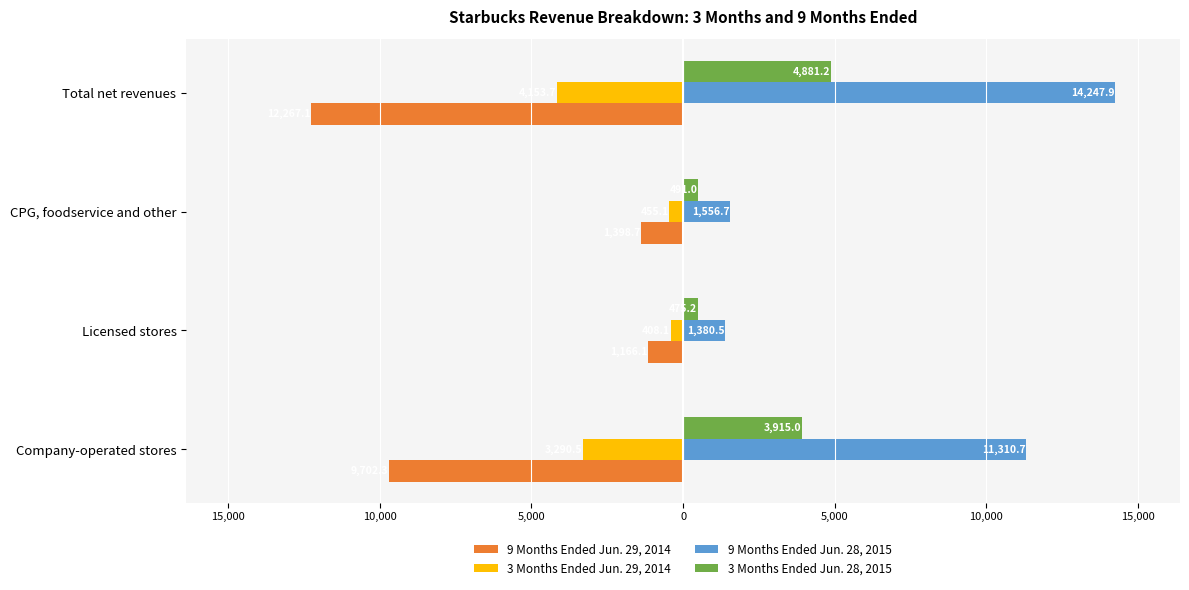

What are all the series names shown in the legend?

9 Months Ended Jun. 29, 2014, 3 Months Ended Jun. 29, 2014, 9 Months Ended Jun. 28, 2015, 3 Months Ended Jun. 28, 2015